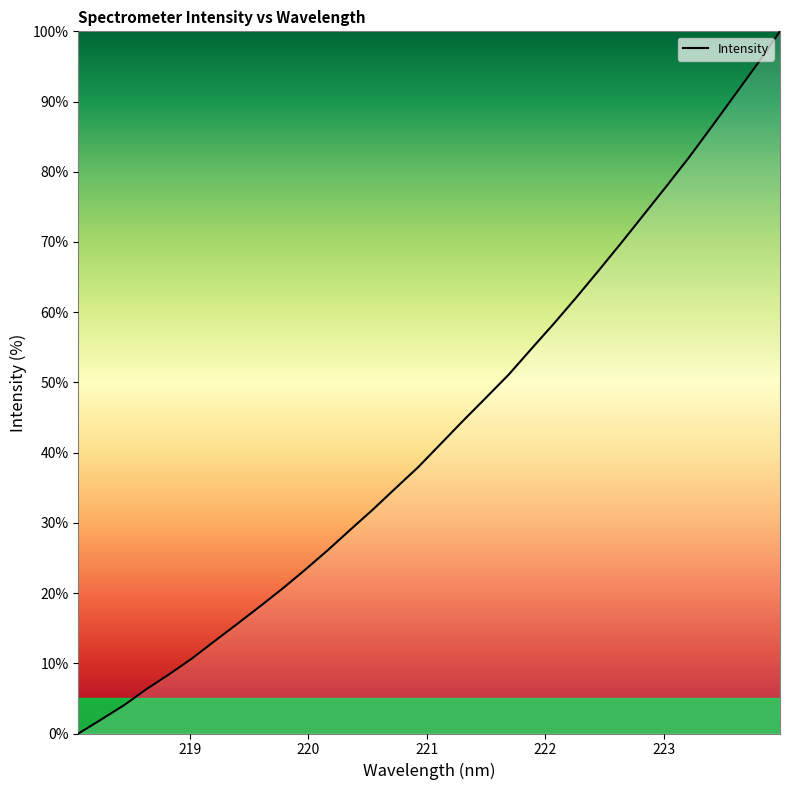

What is the maximum value shown in the chart?

100.0